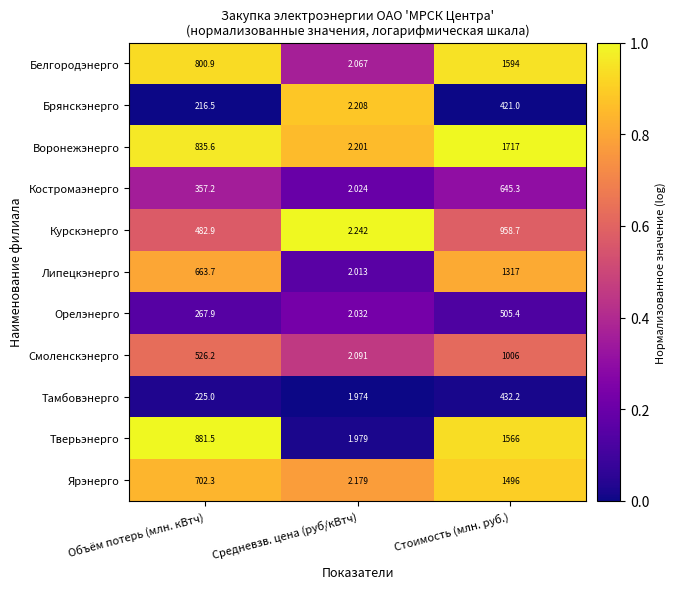

What is the total value across all series at Объём потерь (млн. кВтч)?

5959.7